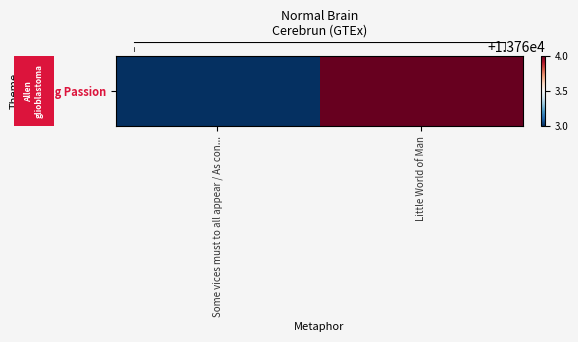

Approximately how many times larger is the value at Some vices must to all appear / As con... compared to Little World of Man?

1.0